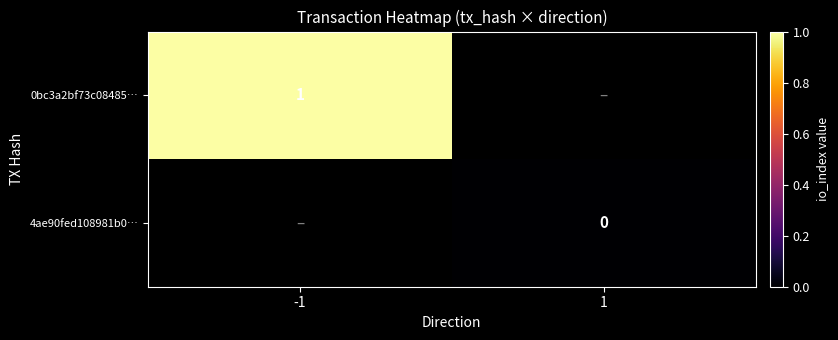

Which label corresponds to the smallest value in the chart?

1